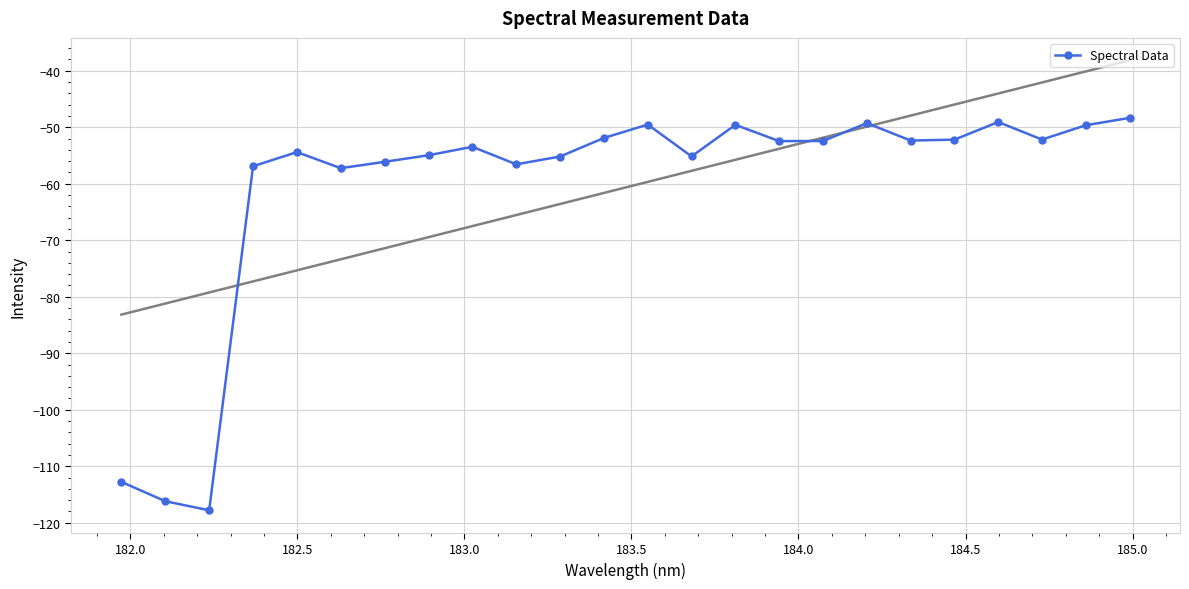

What is the value of the Spectral Data point at the 12th from the left?

-51.9